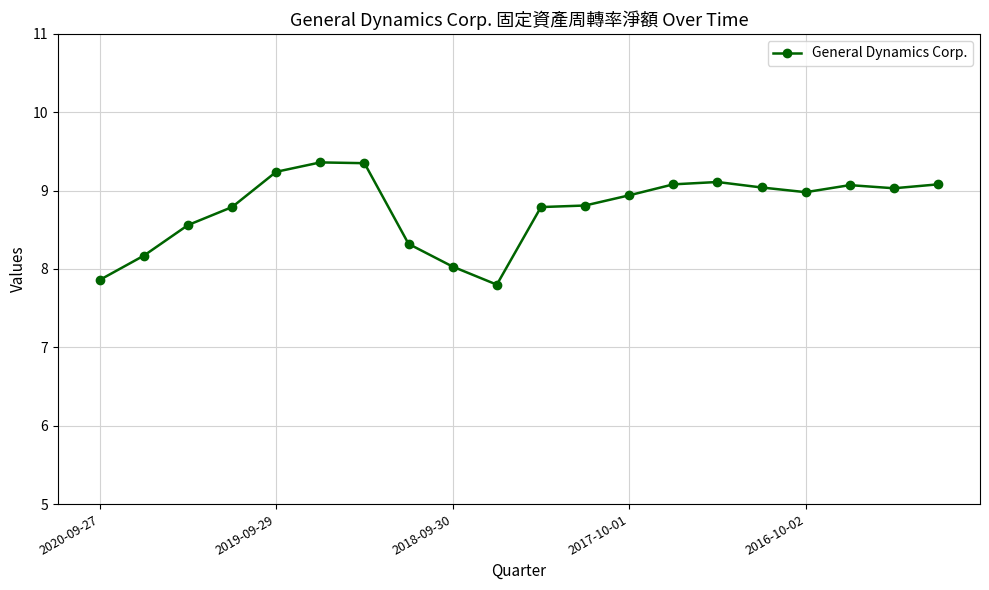

What is the sum of all values?

175.4